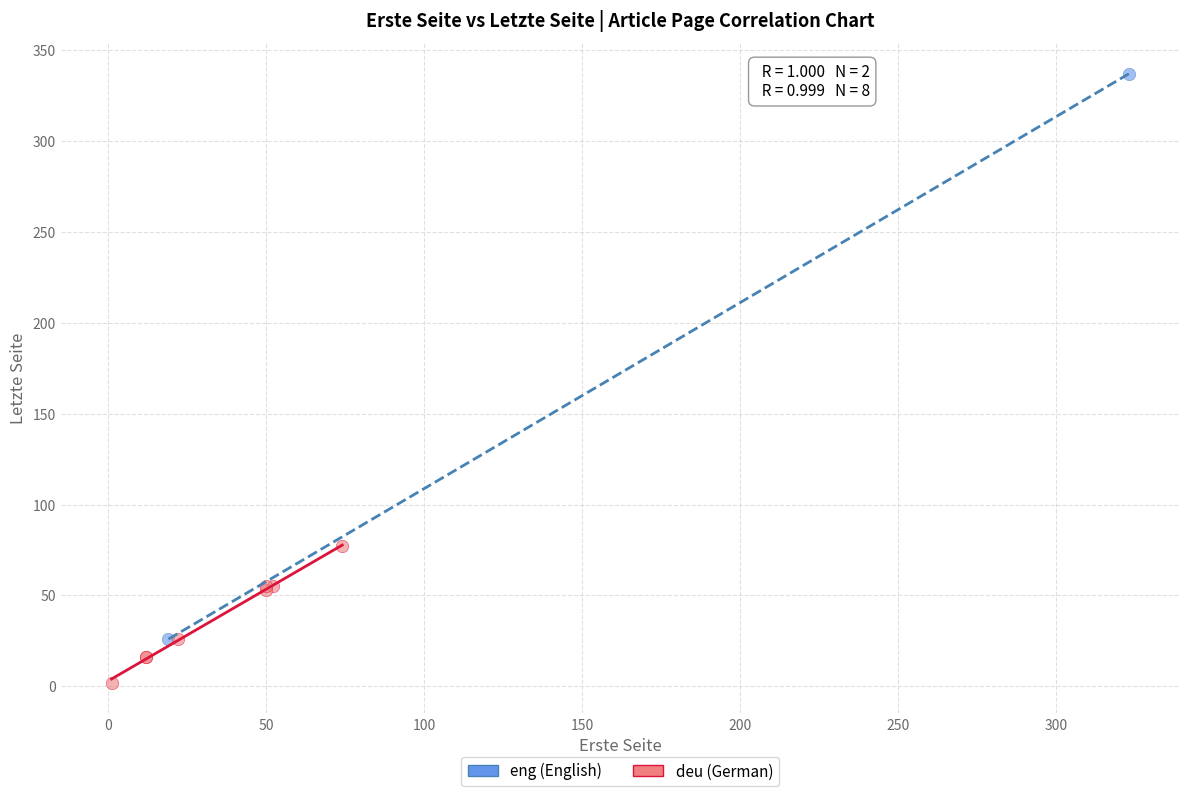

What are all the series names shown in the legend?

eng (English), deu (German)